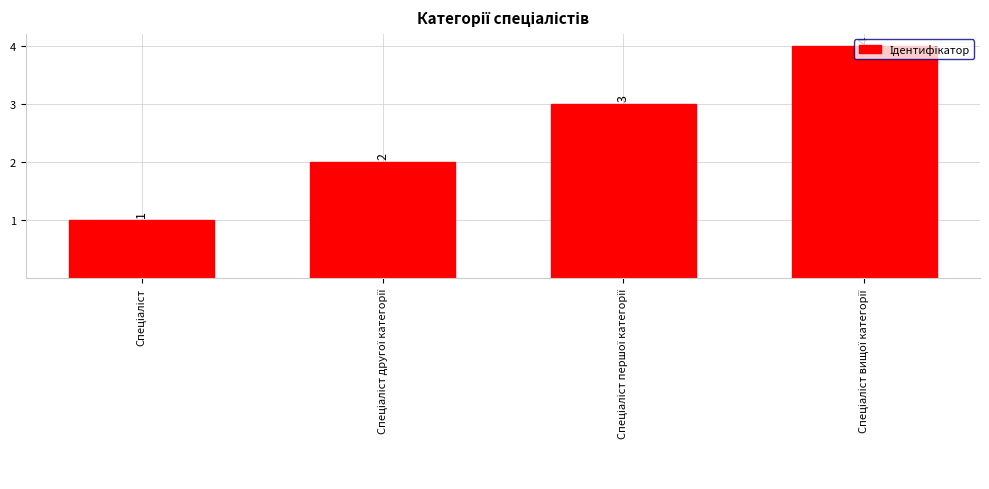

What is the value of the 4th bar from the left?

4